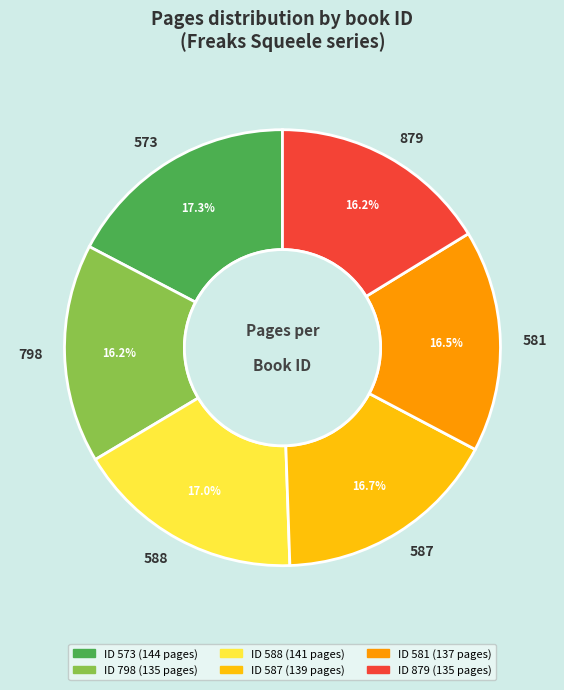

Is the sum of 879 and 581 greater than half?

No